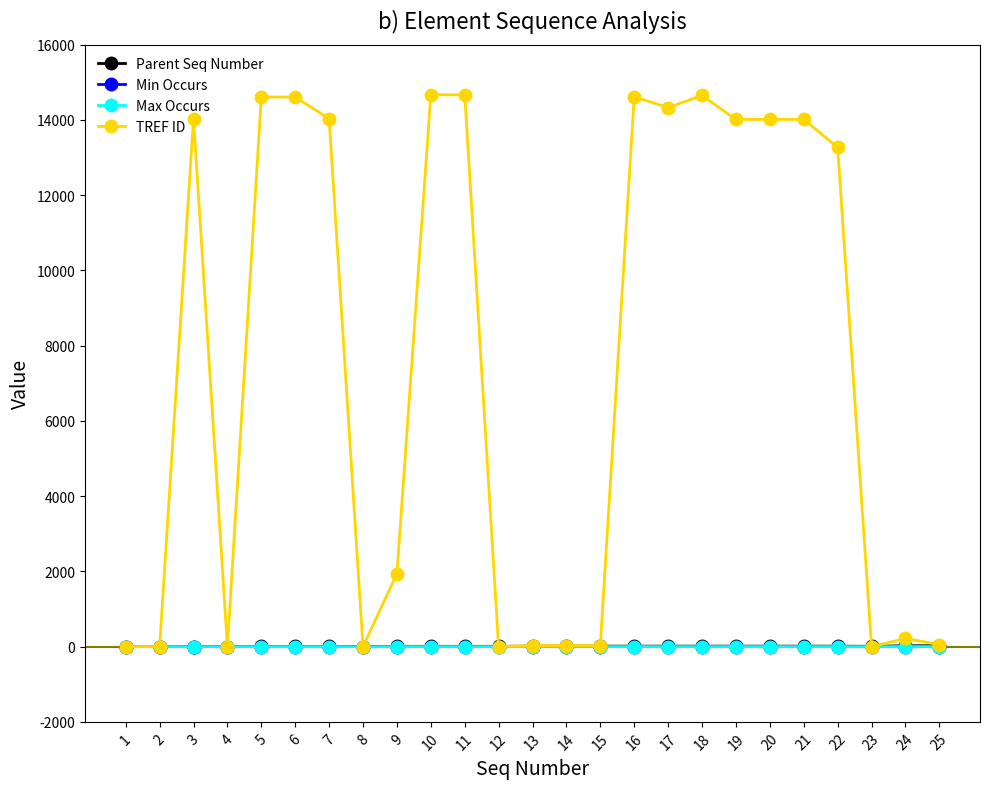

The value of Parent Seq Number at 25 is 23. True or false?

True